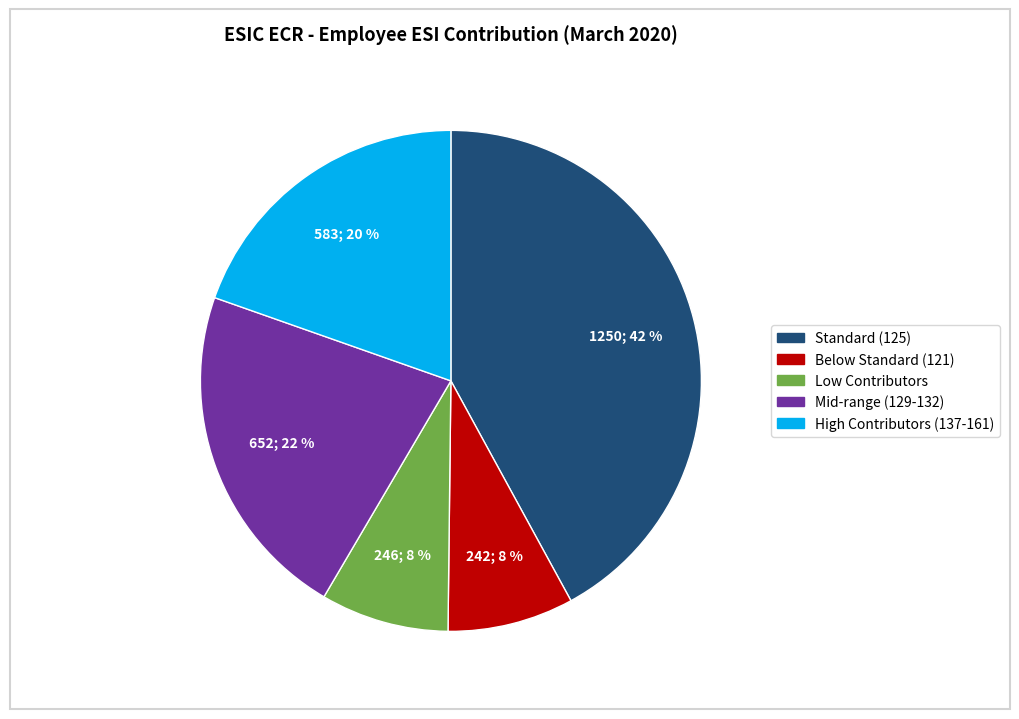

How many slices are in this pie chart?

5